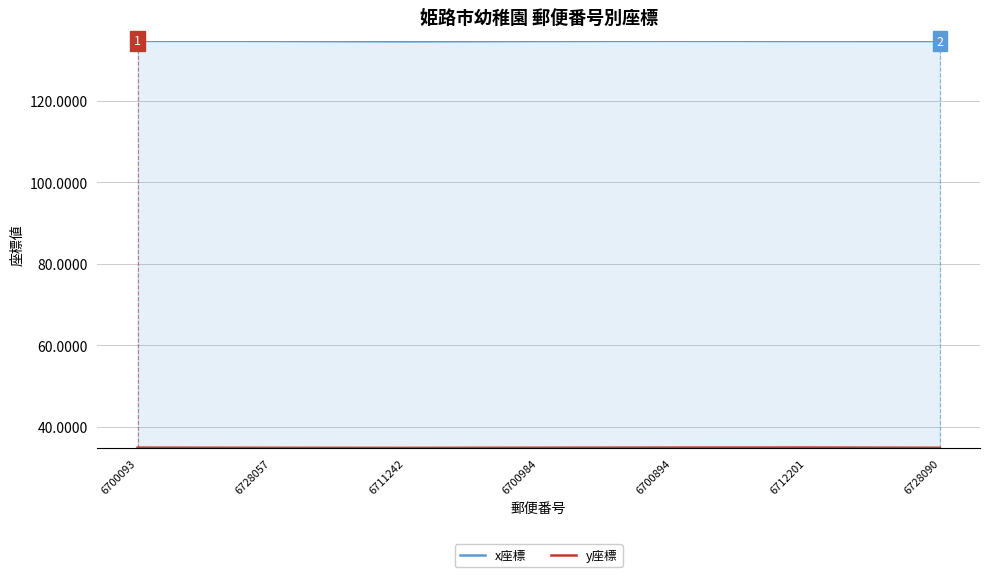

Reading left to right, what are all the values shown in this chart?

x座標: 134.7	134.7	134.6	134.7	134.7	134.7	134.7
y座標: 34.8	34.8	34.8	34.8	34.9	34.9	34.8